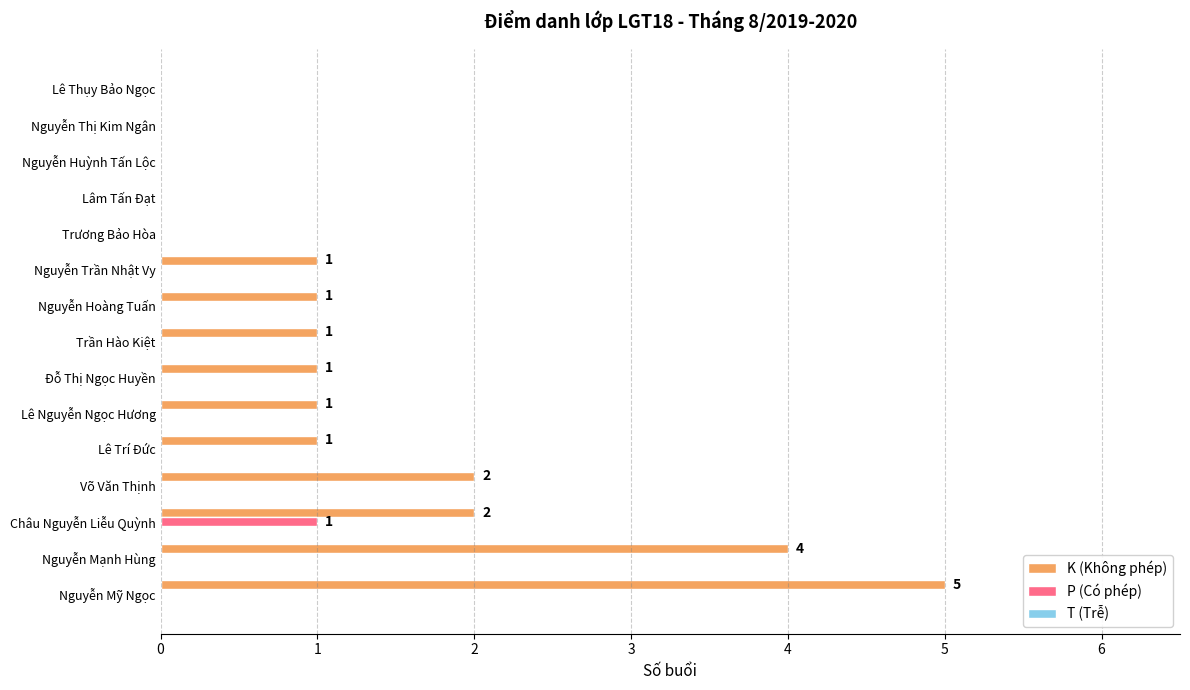

At which category is the sum across all series the highest?

Nguyễn Mỹ Ngọc